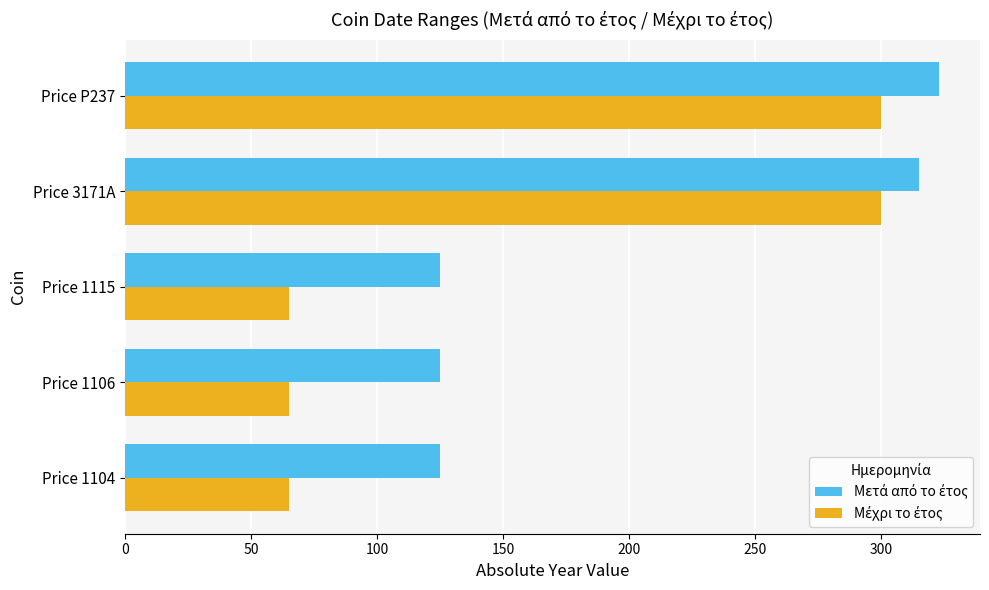

What is the difference between the highest and lowest values at Price 1106?

60